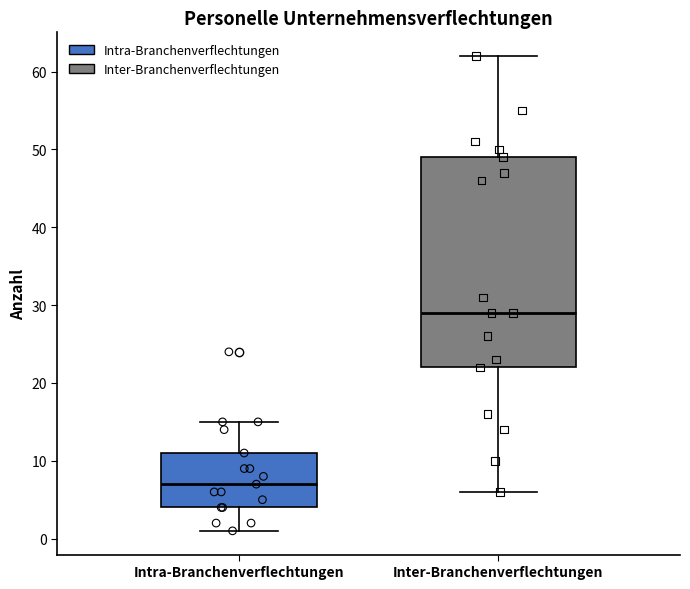

Where does the median line of the box for Intra-Branchenverflechtungen sit on the y-axis? The values are not printed on the chart, so give them approximately, as read against the axis.

7